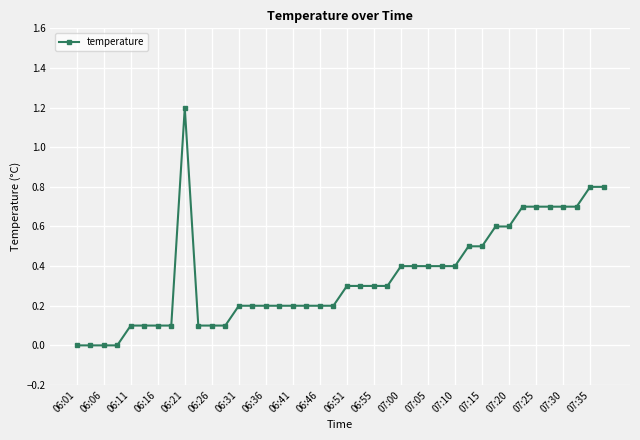

What is the value of the 24th point from the left?

0.3